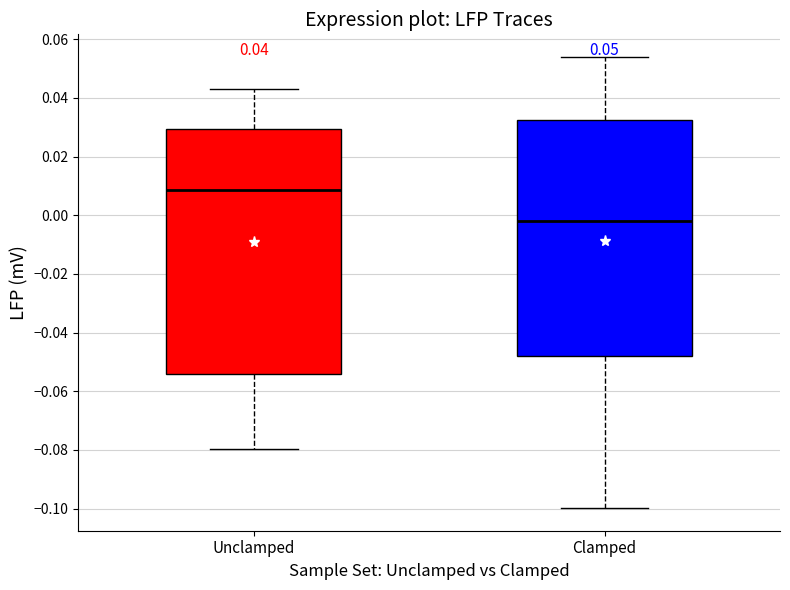

Which box has the highest median line?

Unclamped